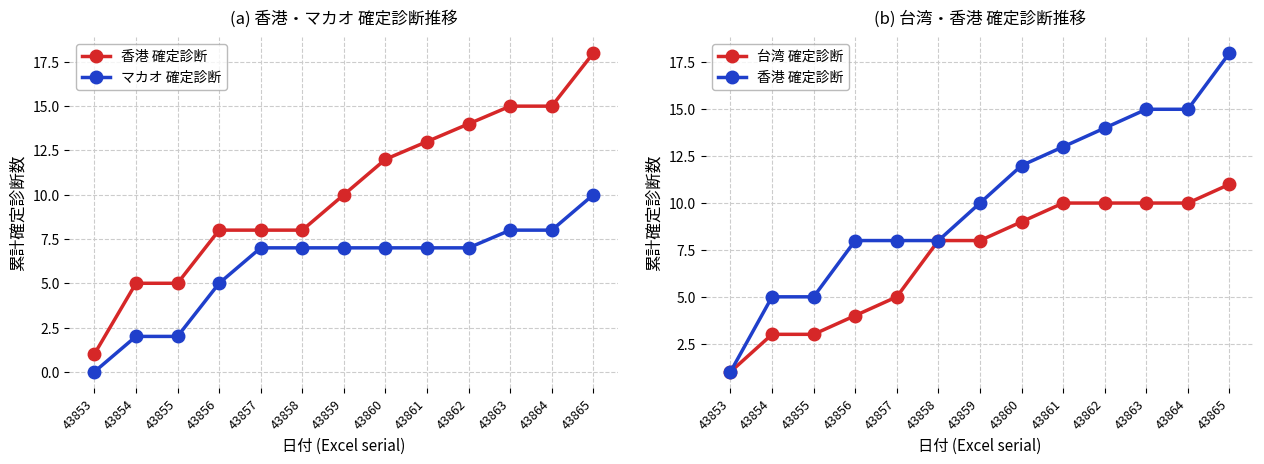

What is the total value across all series at 43863?

33